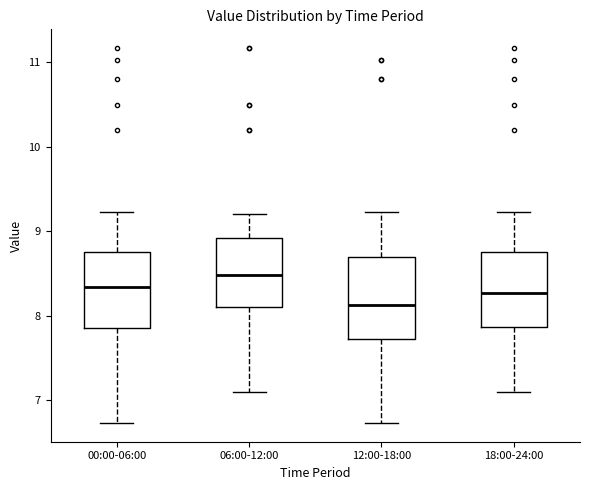

Reading left to right, transcribe this box plot: for each box, give where its median line is, the range the box spans, and where its two whiskers end, as read against the y-axis. The values are not printed on the chart, so give them approximately, as read against the axis.

00:00-06:00: median 8.3, box 7.9 to 8.8, whiskers 6.7 to 9.2
06:00-12:00: median 8.5, box 8.1 to 8.9, whiskers 7.1 to 9.2
12:00-18:00: median 8.1, box 7.7 to 8.7, whiskers 6.7 to 9.2
18:00-24:00: median 8.3, box 7.9 to 8.8, whiskers 7.1 to 9.2